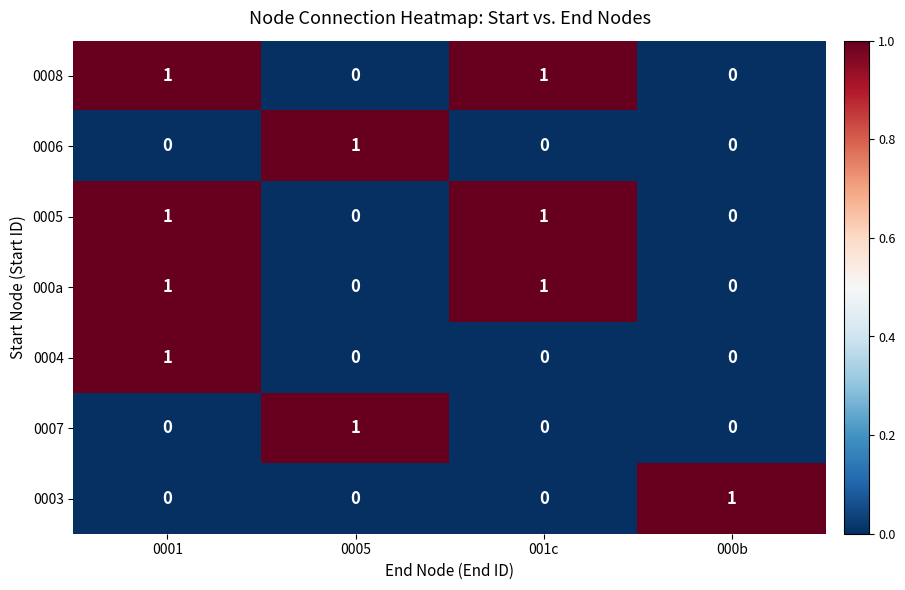

How many data points does each series have?

4